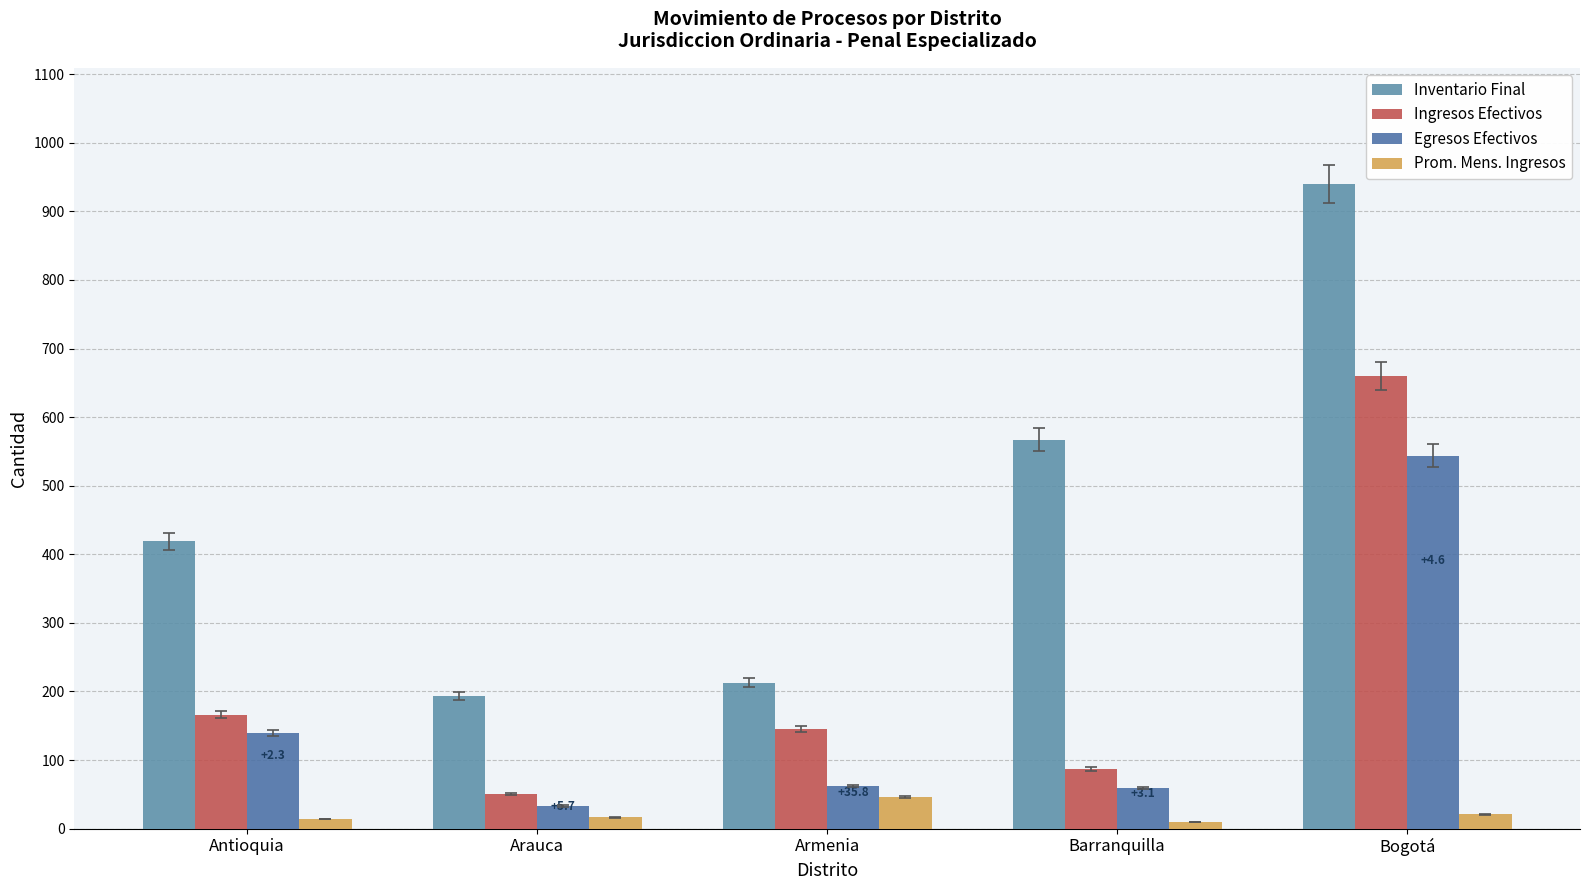

Does the chart contain stacked bars?

No